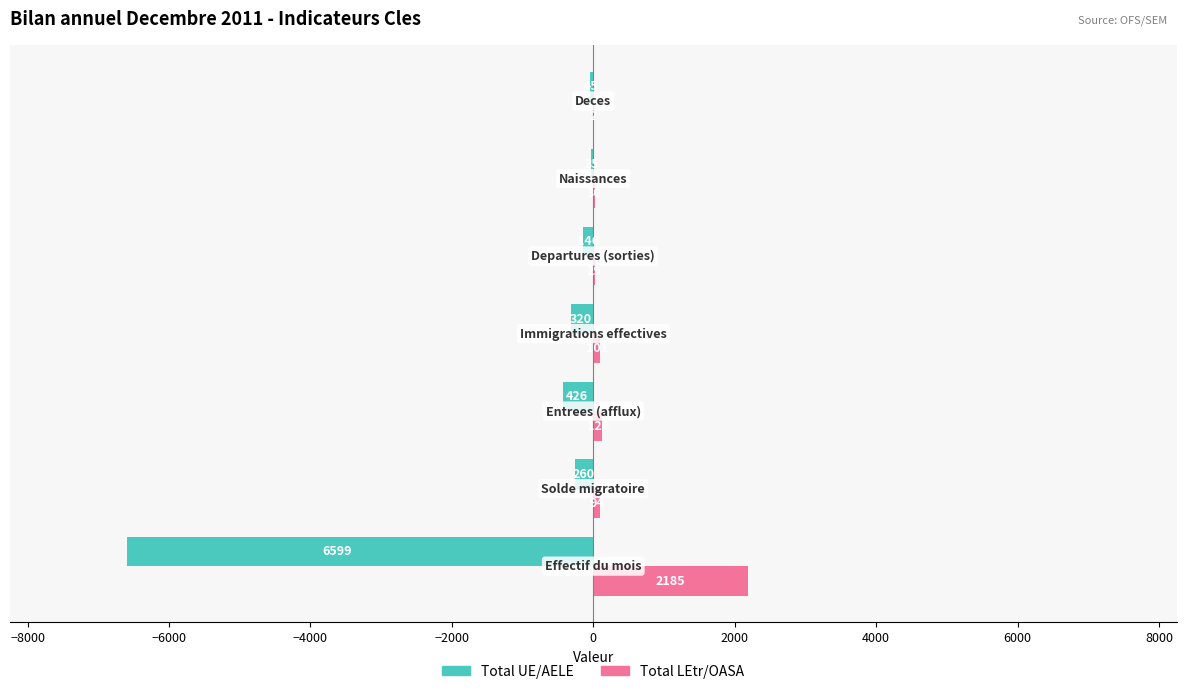

What are all the series names shown in the legend?

Total UE/AELE, Total LEtr/OASA